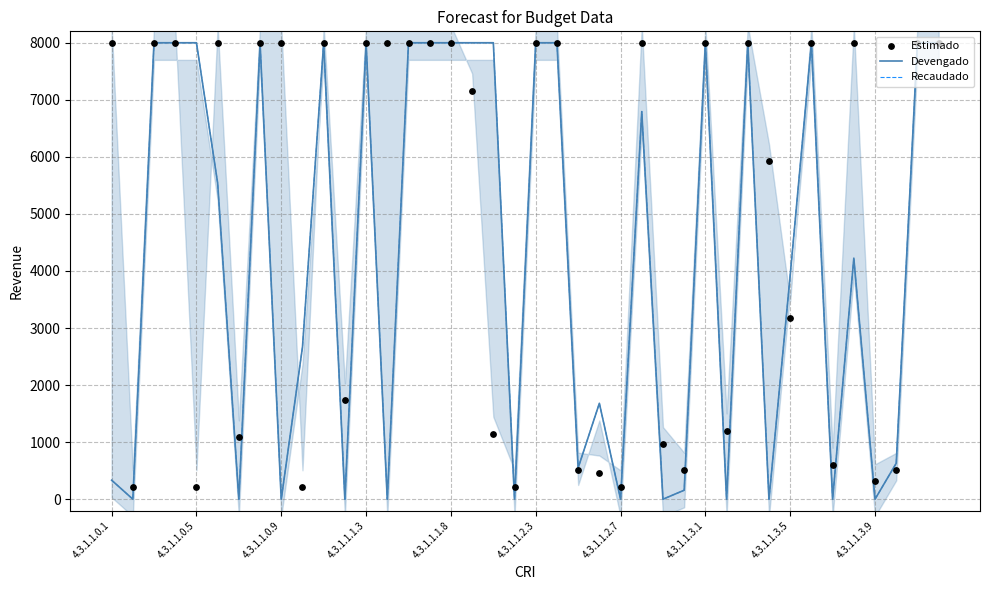

Which series has the largest Y range (max minus min)?

Devengado